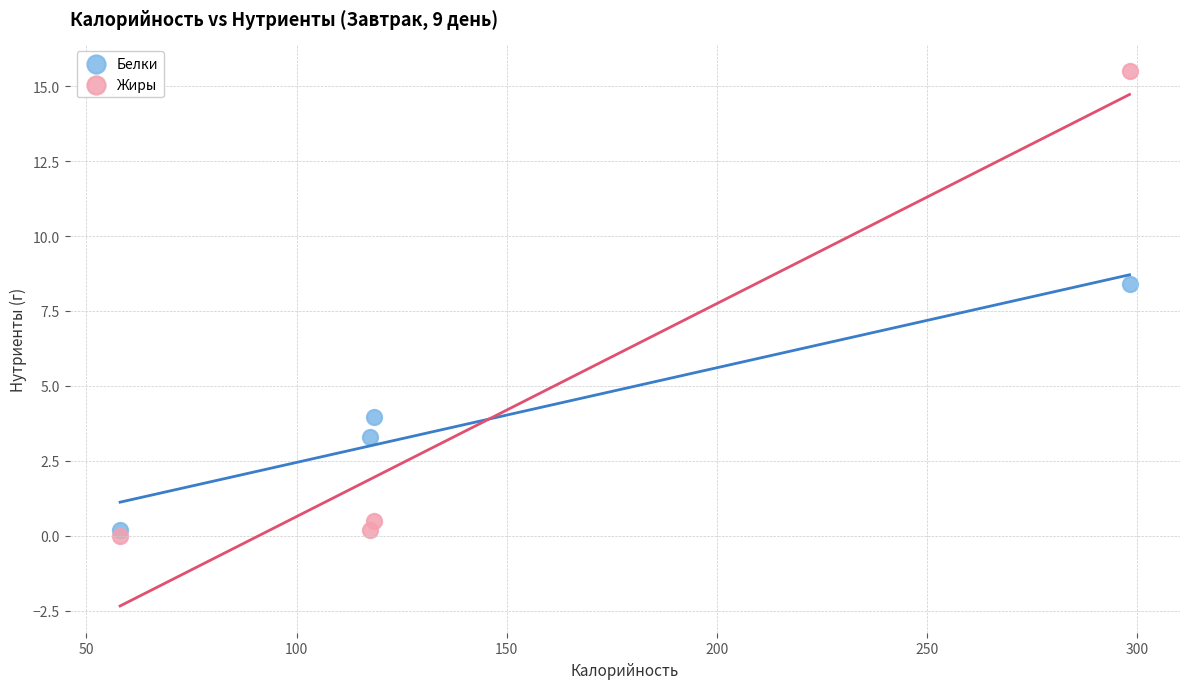

Which series reaches the maximum Y coordinate?

Жиры